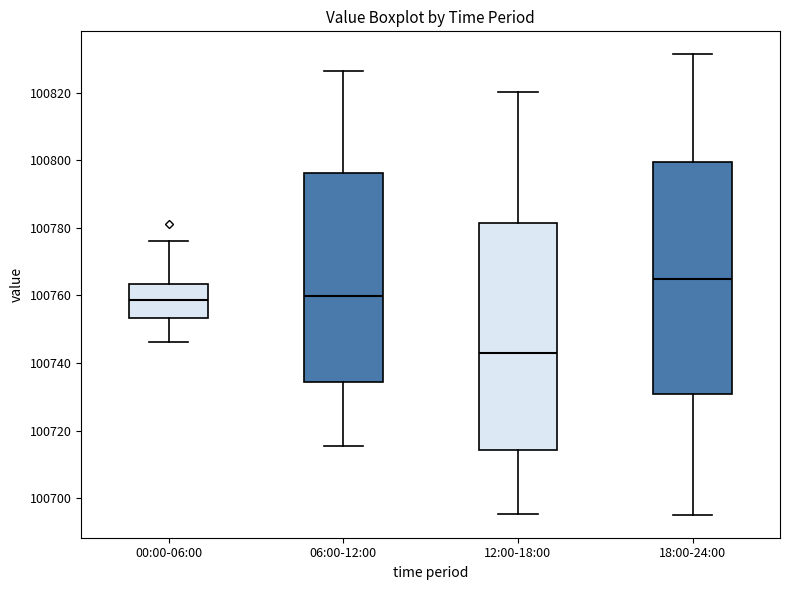

Reading left to right, transcribe this box plot: for each box, give where its median line is, the range the box spans, and where its two whiskers end, as read against the y-axis. The values are not printed on the chart, so give them approximately, as read against the axis.

00:00-06:00: median 100758, box 100754 to 100764, whiskers 100746 to 100776
06:00-12:00: median 100760, box 100734 to 100796, whiskers 100716 to 100826
12:00-18:00: median 100742, box 100714 to 100782, whiskers 100696 to 100820
18:00-24:00: median 100764, box 100730 to 100800, whiskers 100696 to 100832